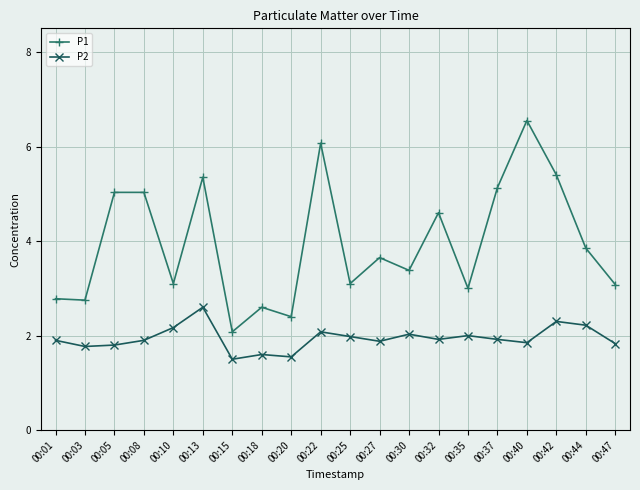

True or false: P2 has a value of 2.6 at 00:13.

True